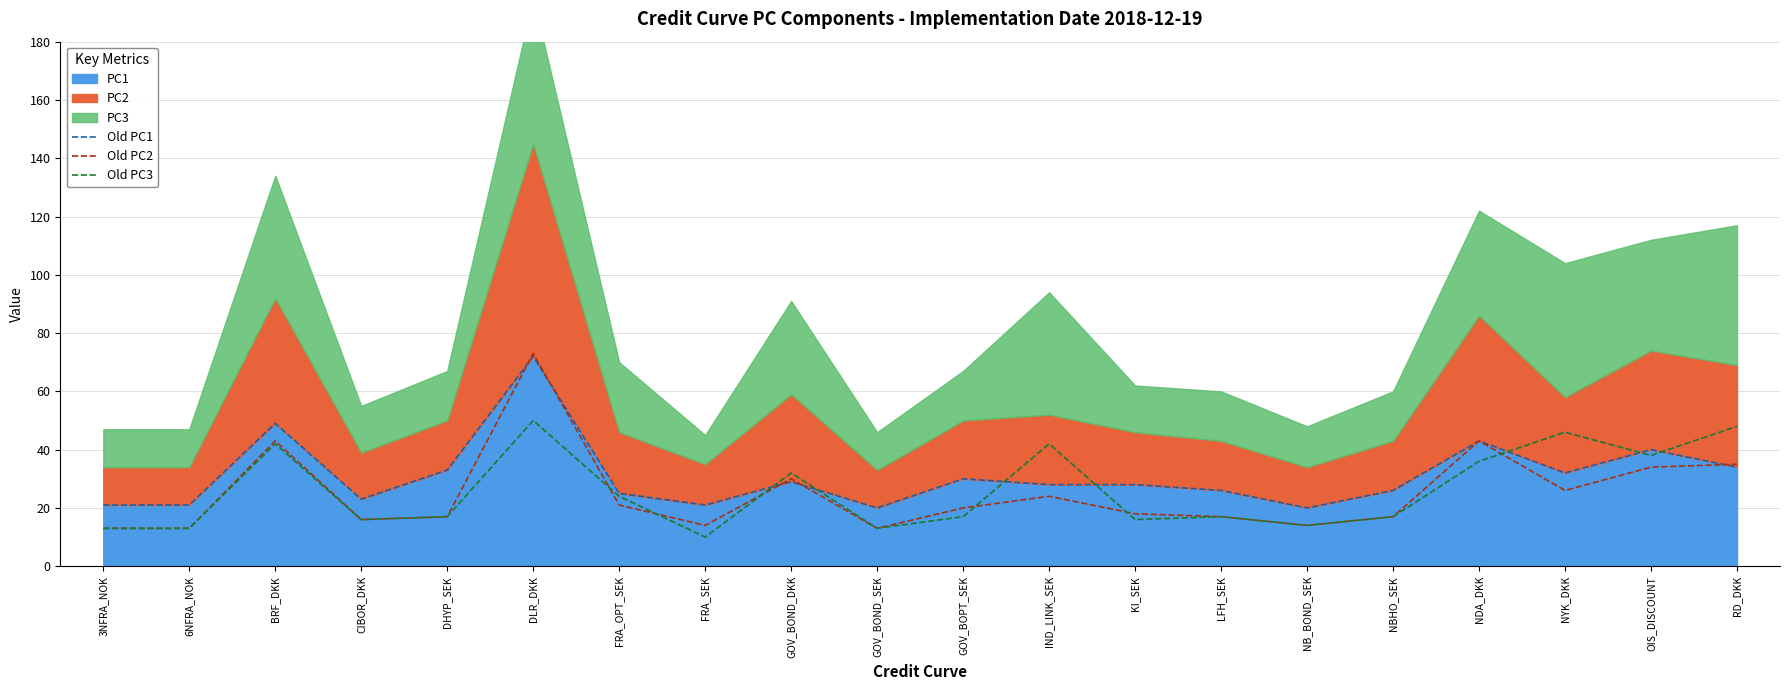

What is the difference between the highest and lowest values at FRA_SEK?

11